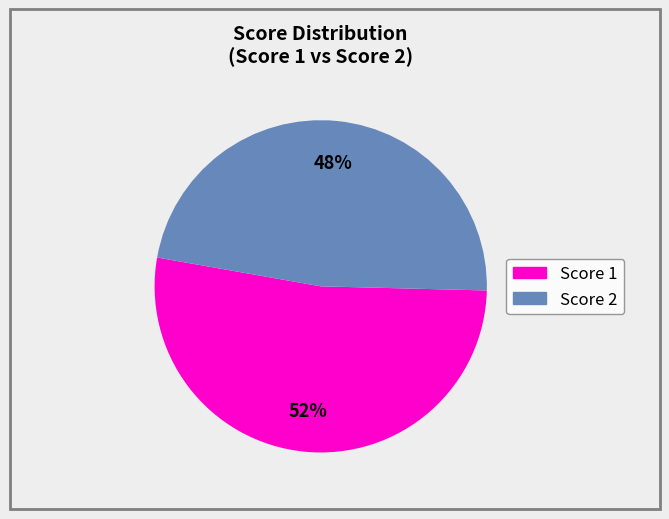

To the nearest percent, what is the average slice percentage?

50%